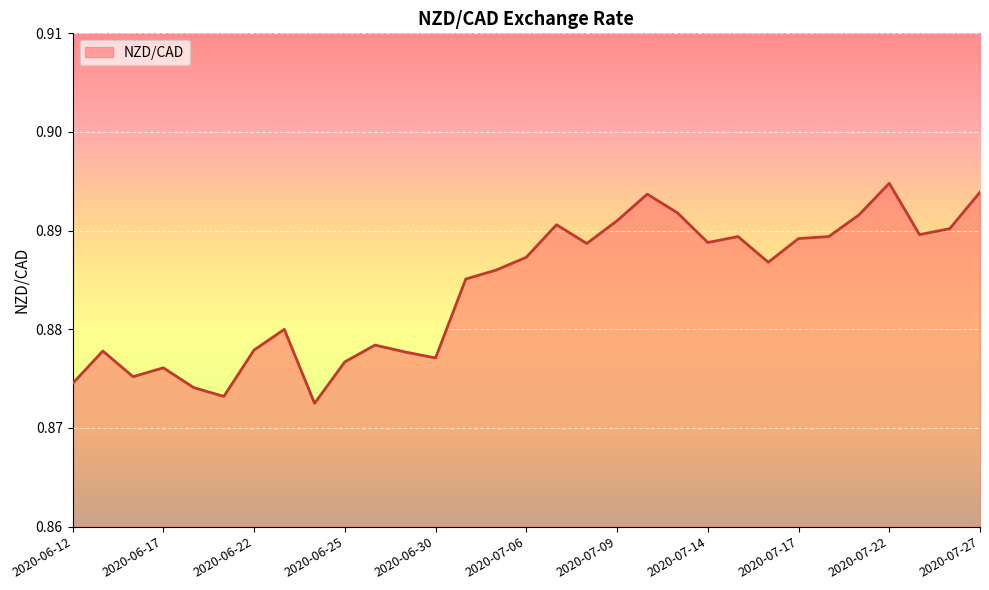

What is the maximum value shown in the chart?

0.9